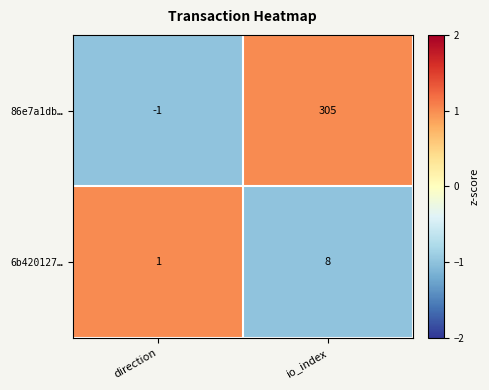

At which label is 6b420127… closest to 4?

direction